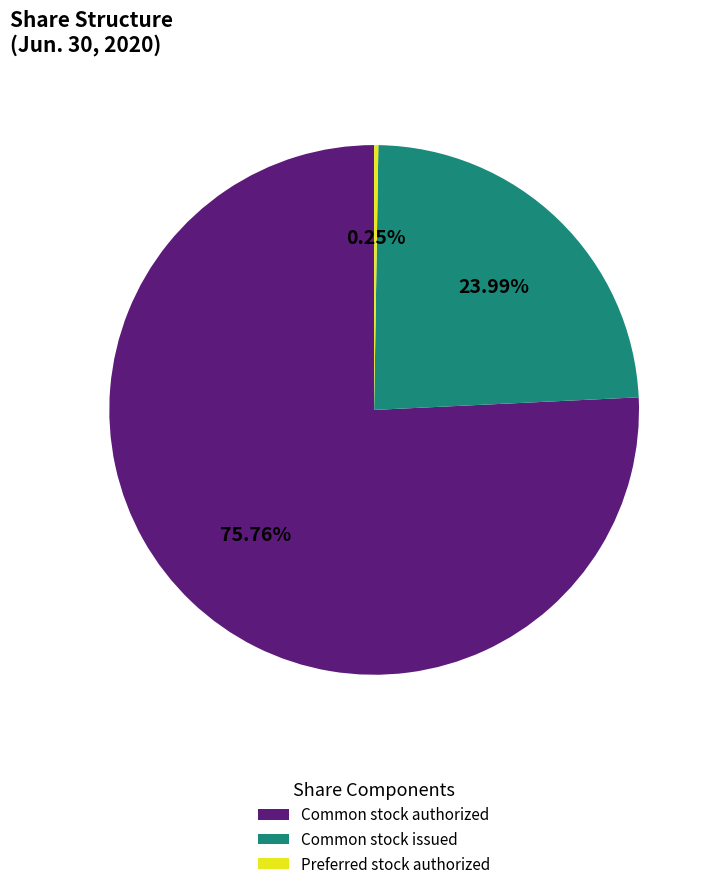

Is there a majority slice in this chart?

Yes